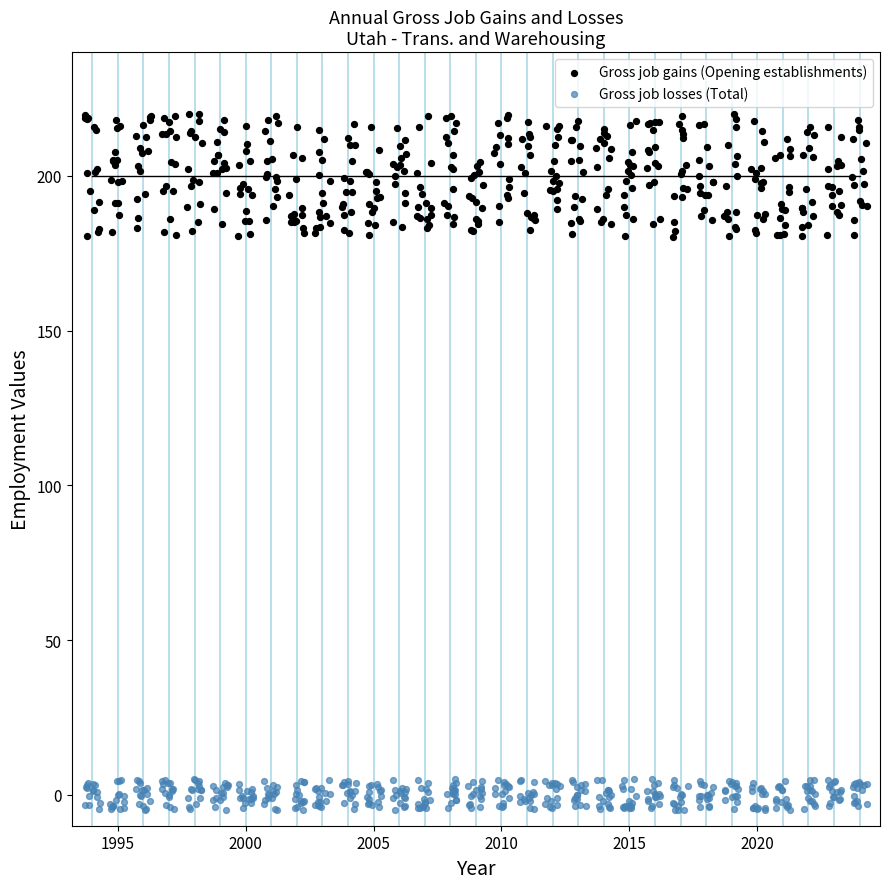

Which series has the widest spread of Y values?

Gross job gains (Opening establishments)